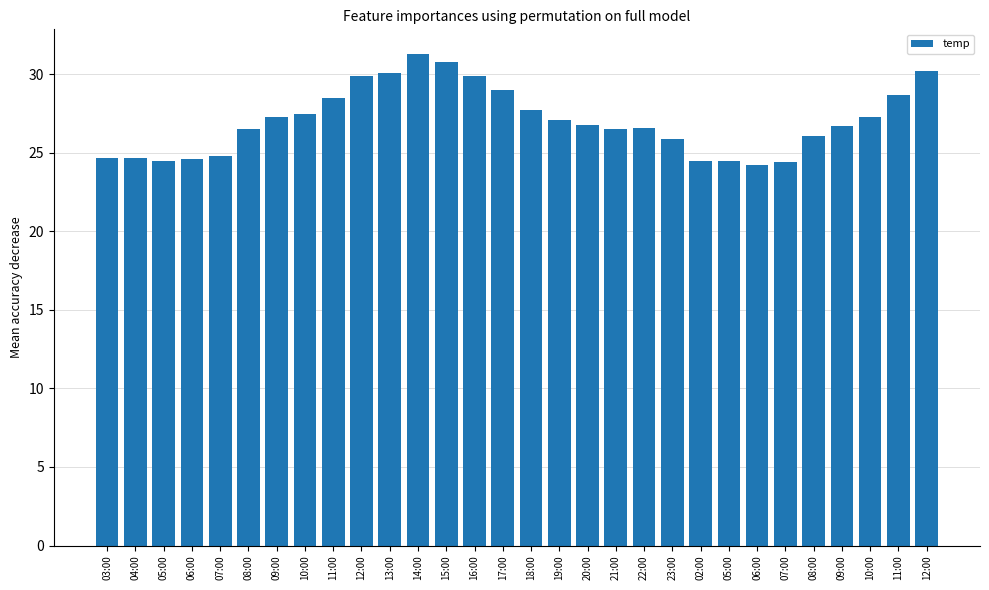

Are the bars horizontal?

No